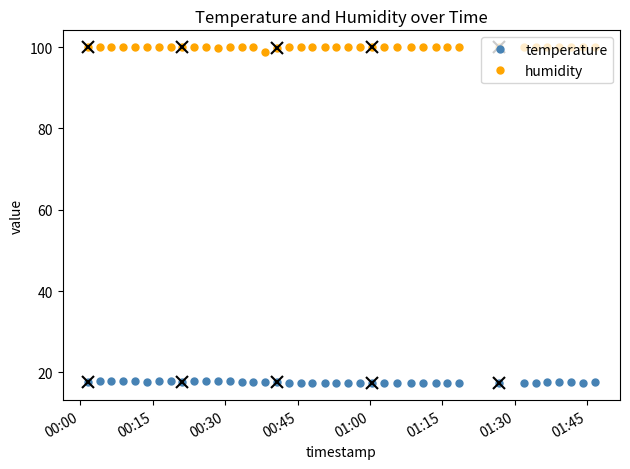

At how many categories does at least one series exceed 28?

40